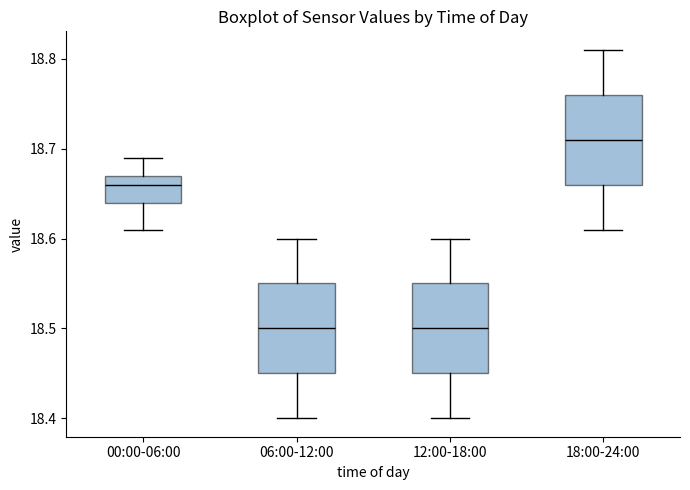

Where does the lower whisker of the box for 00:00-06:00 end on the y-axis? The values are not printed on the chart, so give them approximately, as read against the axis.

18.61